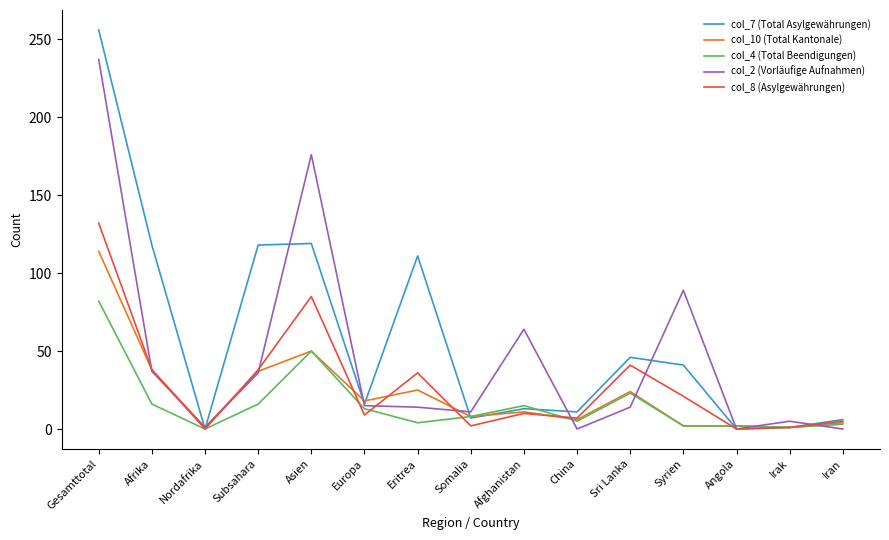

What is the difference between the col_2 (Vorläufige Aufnahmen) values at Syrien and Somalia?

78